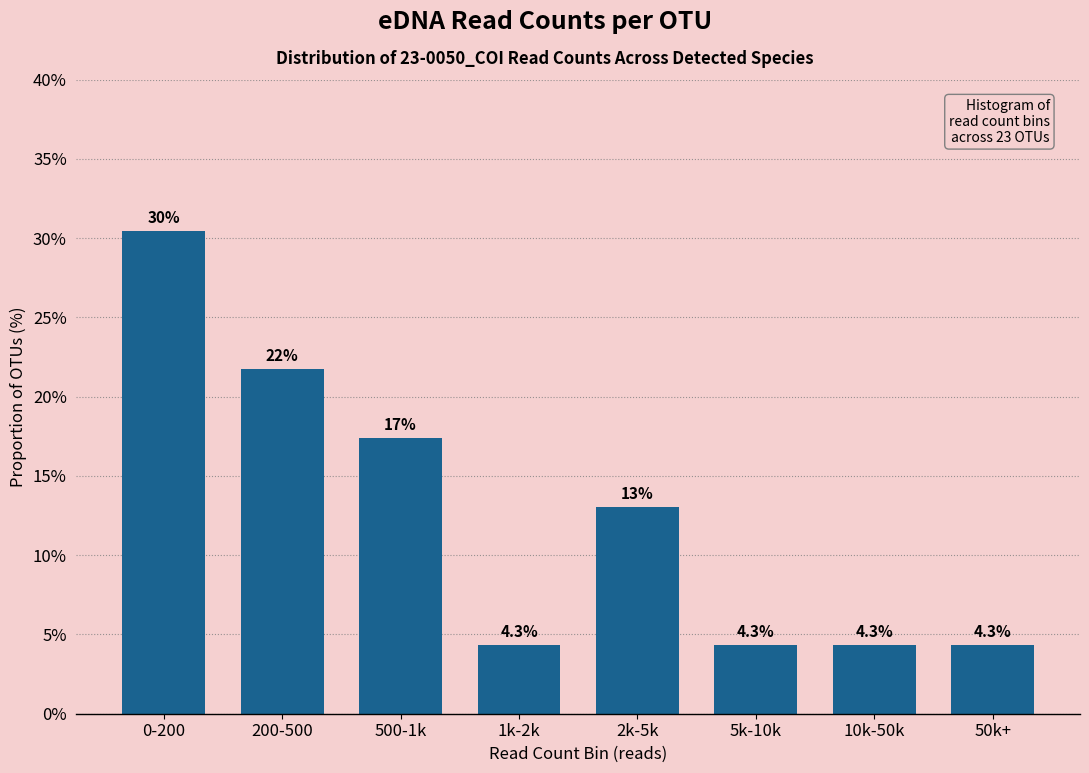

Reading left to right, transcribe all the data shown in this chart.

0-200=30.4	200-500=21.7	500-1k=17.4	1k-2k=4.3	2k-5k=13.0	5k-10k=4.3	10k-50k=4.3	50k+=4.3